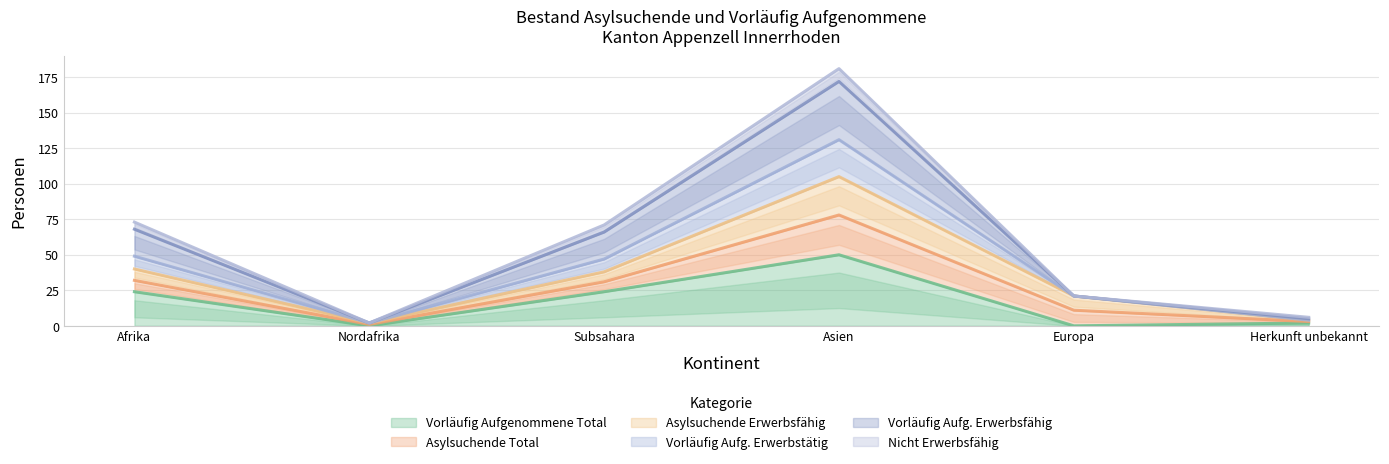

How many data points does each series have?

6